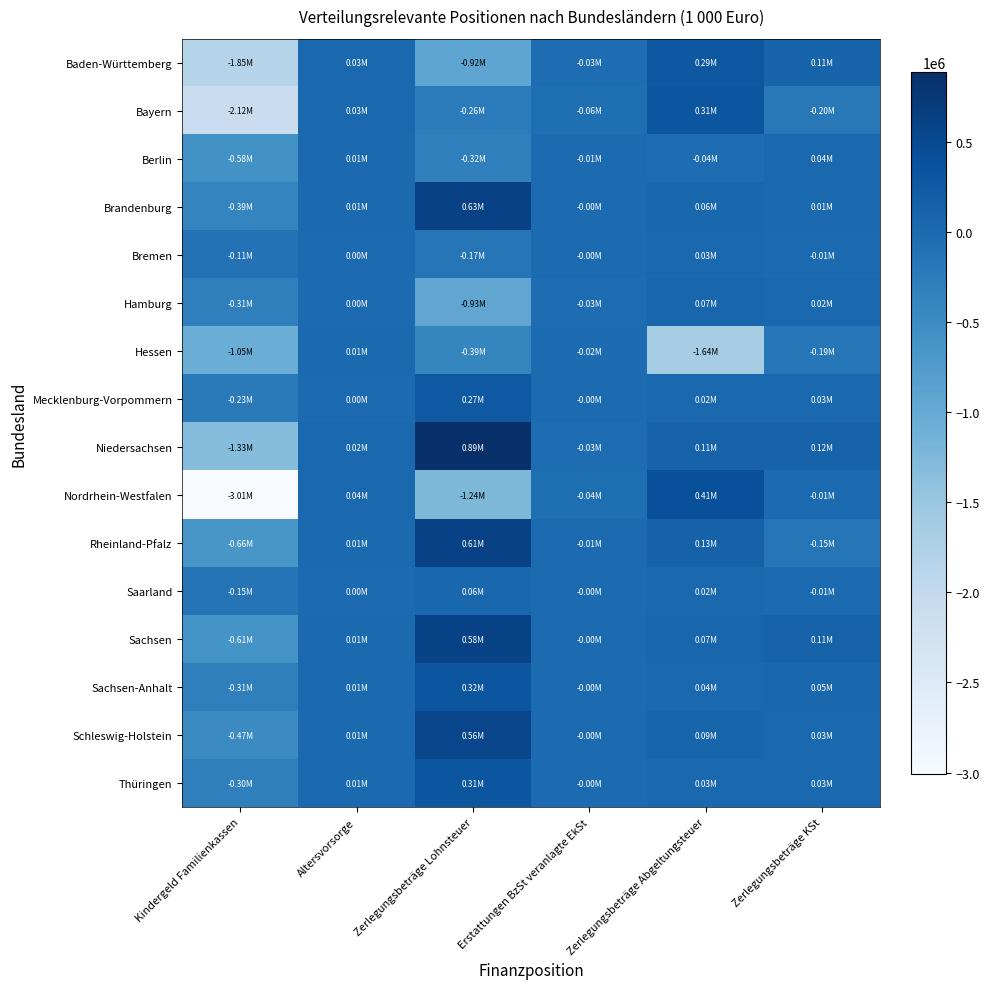

Which series has the largest total across all categories?

Brandenburg